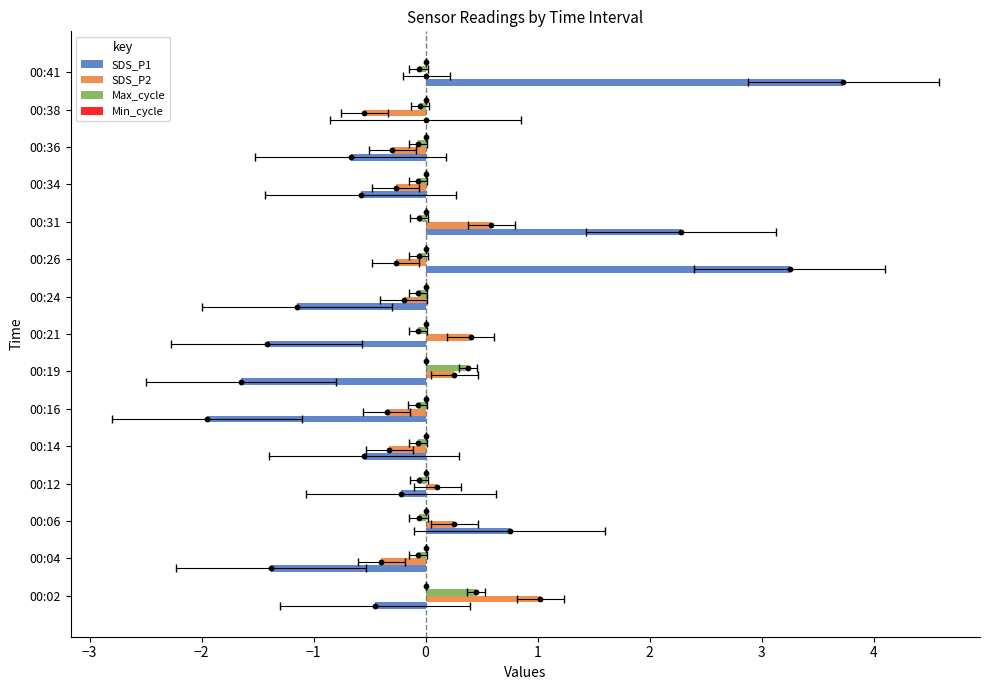

Which series has the largest Y range (max minus min)?

SDS_P1